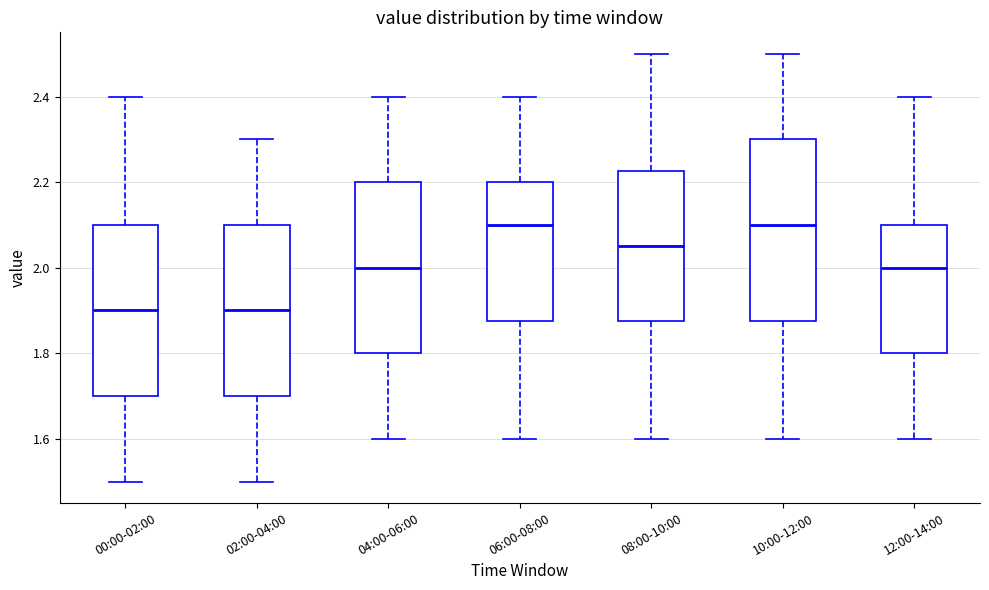

Reading left to right, transcribe this box plot: for each box, give where its median line is, the range the box spans, and where its two whiskers end, as read against the y-axis. The values are not printed on the chart, so give them approximately, as read against the axis.

00:00-02:00: median 1.90, box 1.70 to 2.10, whiskers 1.50 to 2.40
02:00-04:00: median 1.90, box 1.70 to 2.10, whiskers 1.50 to 2.30
04:00-06:00: median 2.00, box 1.80 to 2.20, whiskers 1.60 to 2.40
06:00-08:00: median 2.10, box 1.88 to 2.20, whiskers 1.60 to 2.40
08:00-10:00: median 2.06, box 1.88 to 2.22, whiskers 1.60 to 2.50
10:00-12:00: median 2.10, box 1.88 to 2.30, whiskers 1.60 to 2.50
12:00-14:00: median 2.00, box 1.80 to 2.10, whiskers 1.60 to 2.40